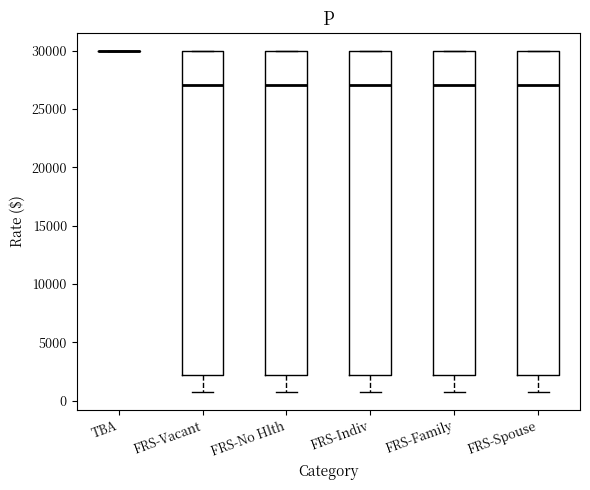

Reading left to right, read every box against the y-axis: the position of its median line, the range the box covers, and the ends of its whiskers. The values are not printed on the chart, so give them approximately, as read against the axis.

TBA: box collapsed to a line at 30000, whiskers 30000 to 30000
FRS-Vacant: median 27000, box 2000 to 30000, whiskers 500 to 30000
FRS-No Hlth: median 27000, box 2000 to 30000, whiskers 500 to 30000
FRS-Indiv: median 27000, box 2000 to 30000, whiskers 500 to 30000
FRS-Family: median 27000, box 2000 to 30000, whiskers 500 to 30000
FRS-Spouse: median 27000, box 2000 to 30000, whiskers 500 to 30000